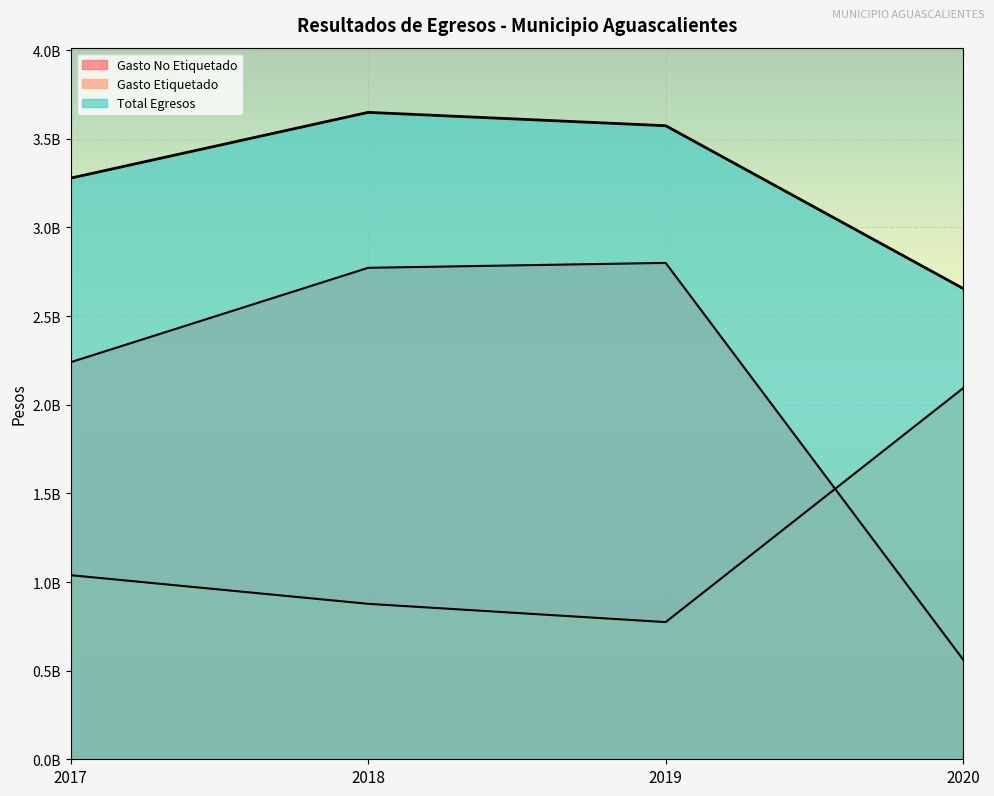

Reading left to right, list all the values displayed in this chart.

Gasto No Etiquetado: 2017=2240198951.0	2018=2772529522.0	2019=2800251262.2	2020=562583281.0
Gasto Etiquetado: 2017=1038488152.5	2018=876955738.0	2019=773863031.4	2020=2093415718.3
Total Egresos: 2017=3278687103.5	2018=3649485260.0	2019=3574114293.7	2020=2655998999.4